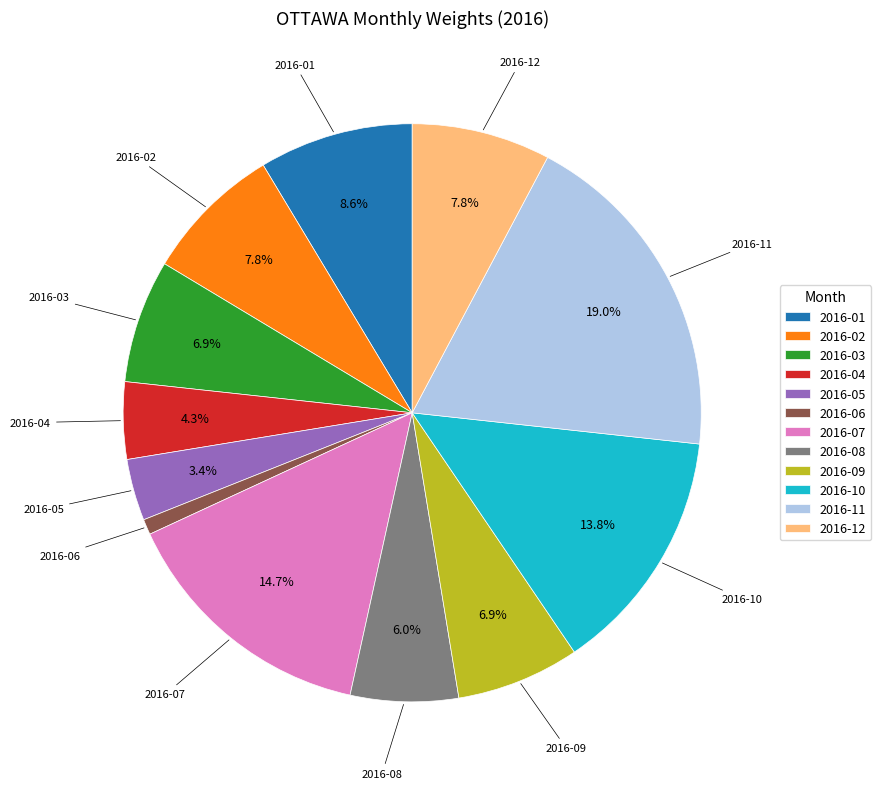

What percentage do 2016-12 and 2016-03 together represent?

14.7%